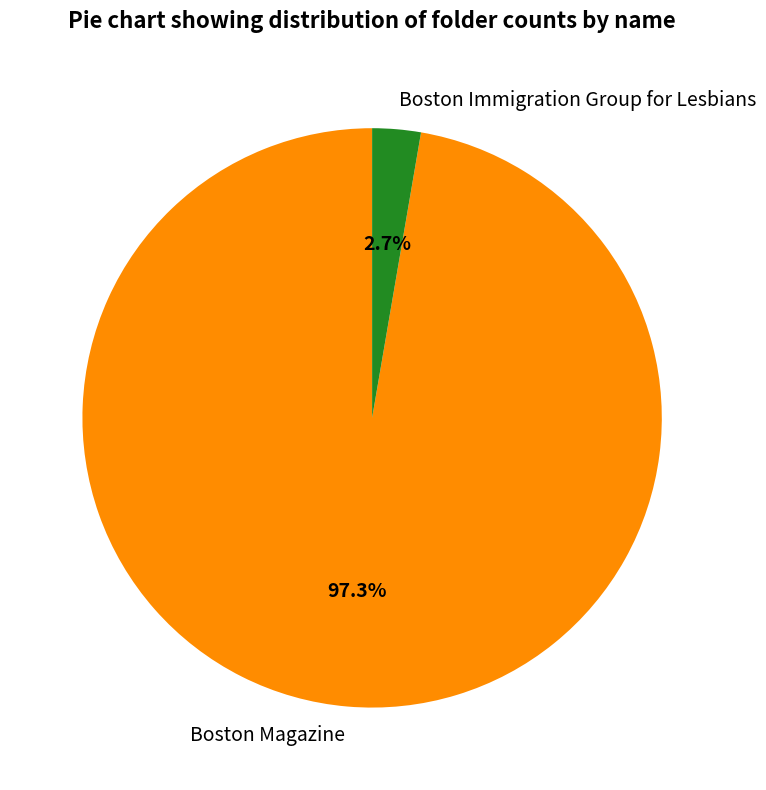

How many segments does this pie chart have?

2